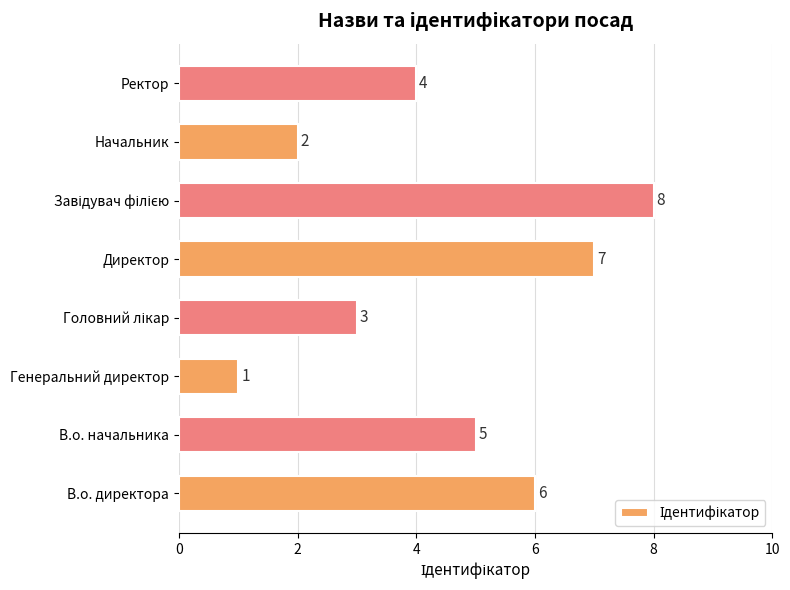

What is the difference between the maximum and second lowest values?

6